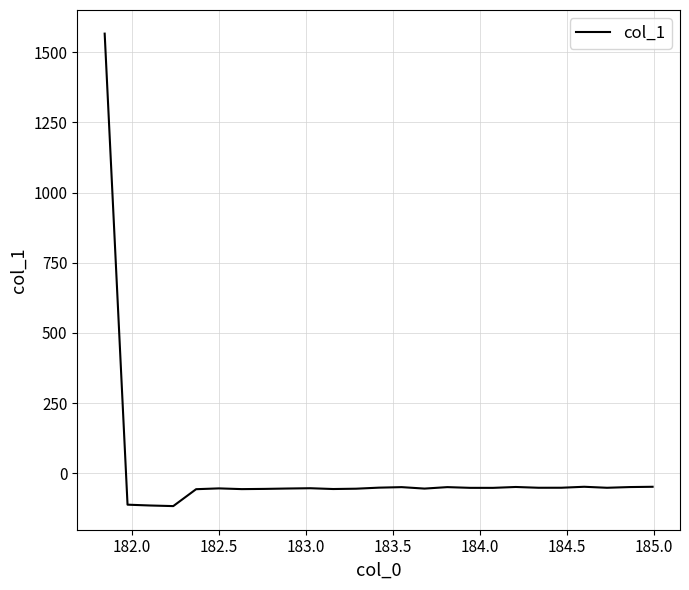

What is the minimum value shown in the chart?

-117.4